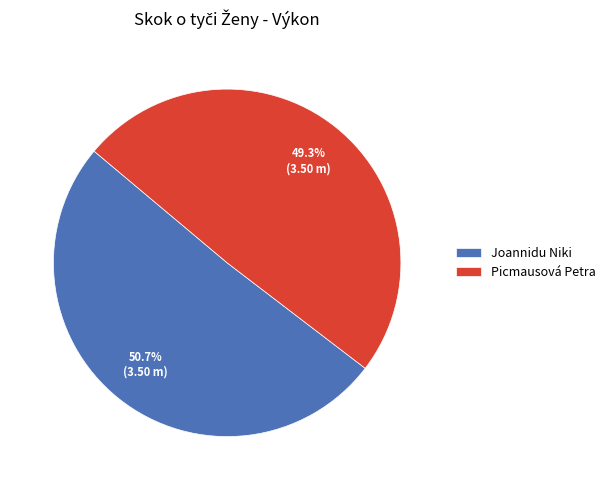

What percentage is the Joannidu Niki slice, to the nearest percent?

51%